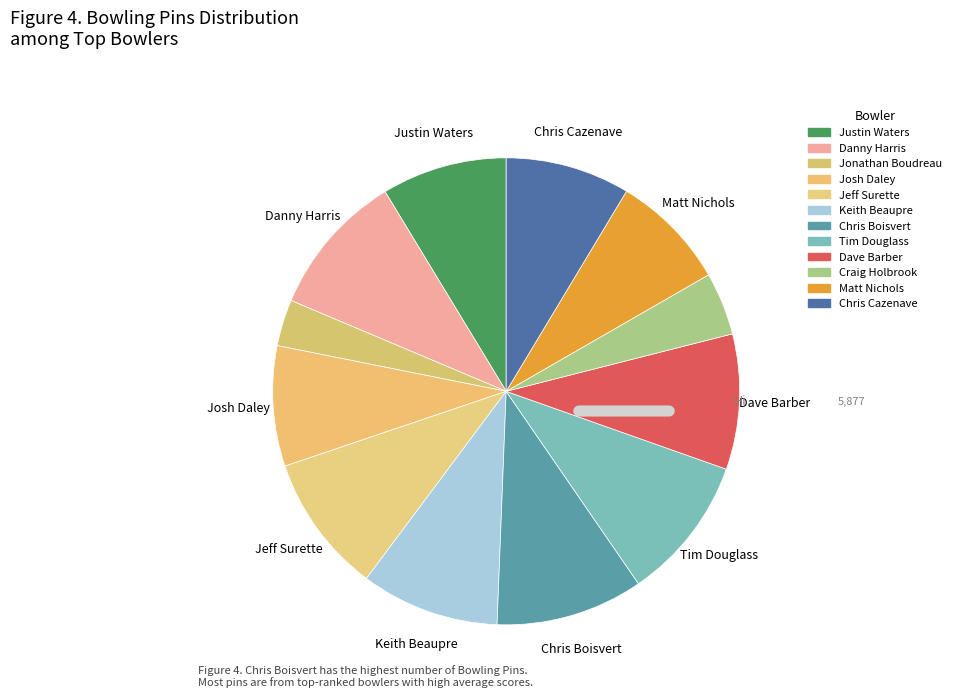

Approximately how many times larger is the value at Dave Barber compared to Jonathan Boudreau?

2.9